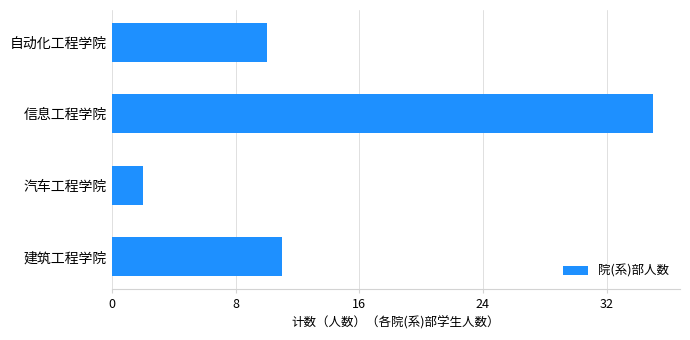

True or false: the data shows 3 at 自动化工程学院.

False